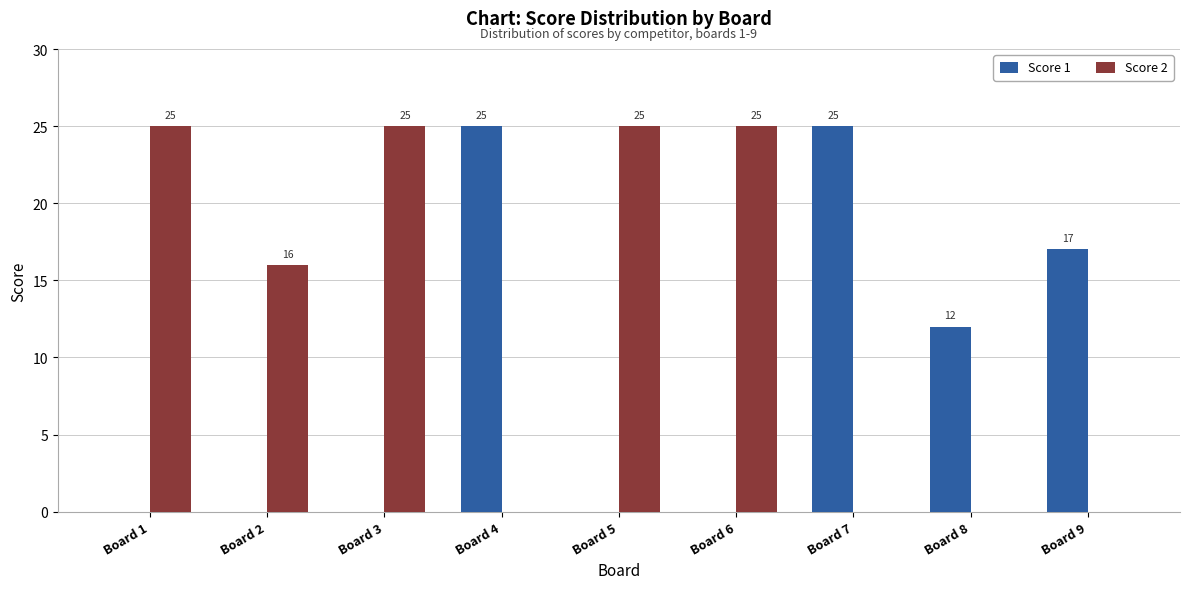

What is the sum of the Score 2 values at Board 6 and Board 3?

50